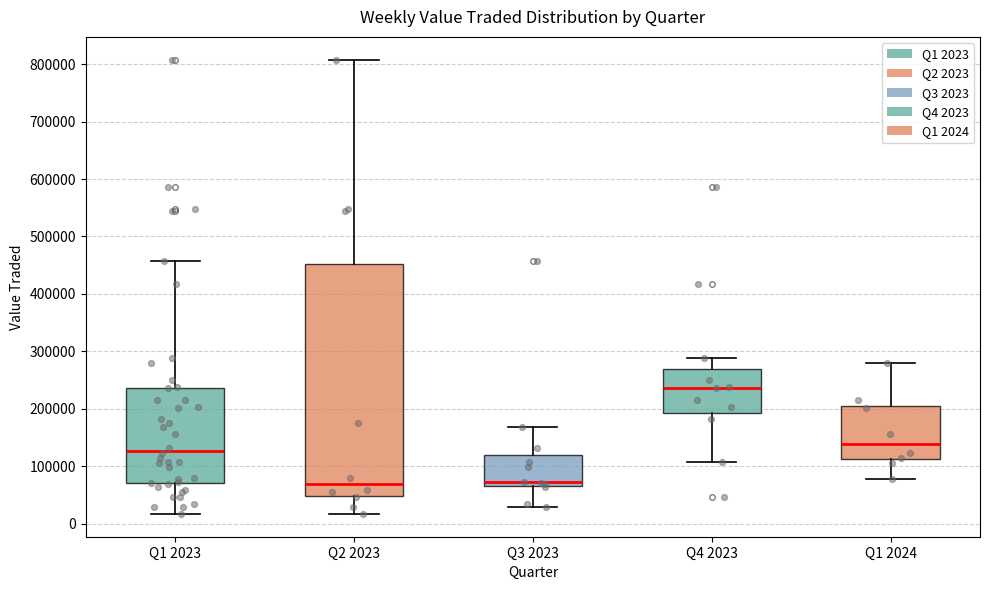

Comparing the boxes themselves (not the whiskers), which one is the tallest?

Q2 2023